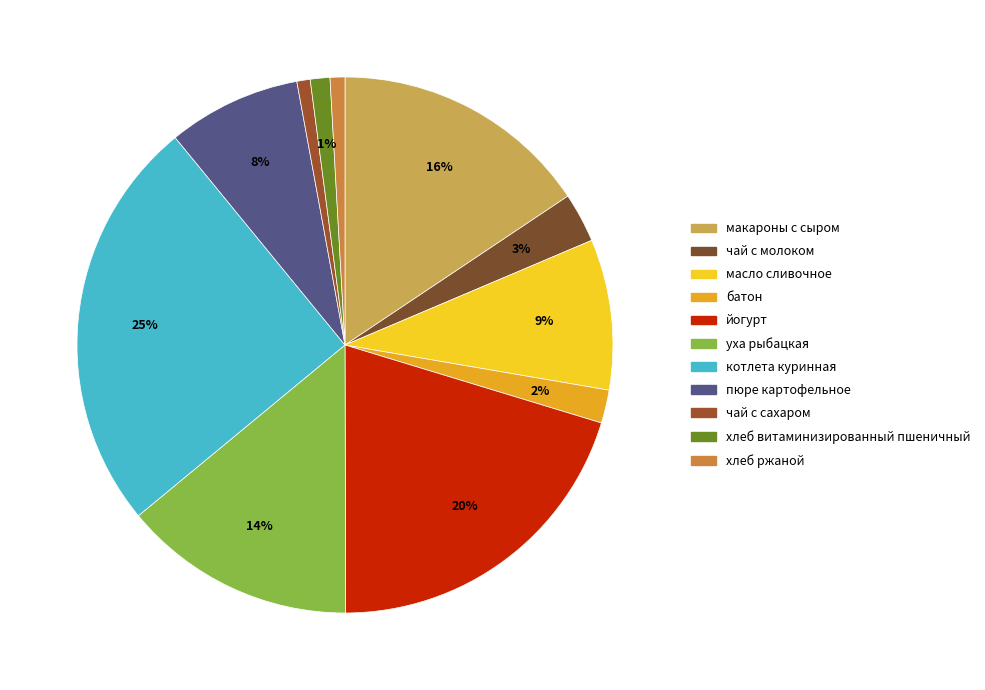

Rank the categories by value from lowest to highest.

чай с сахаром, хлеб ржаной, хлеб витаминизированный пшеничный, батон, чай с молоком, пюре картофельное, масло сливочное, уха рыбацкая, макароны с сыром, йогурт, котлета куринная